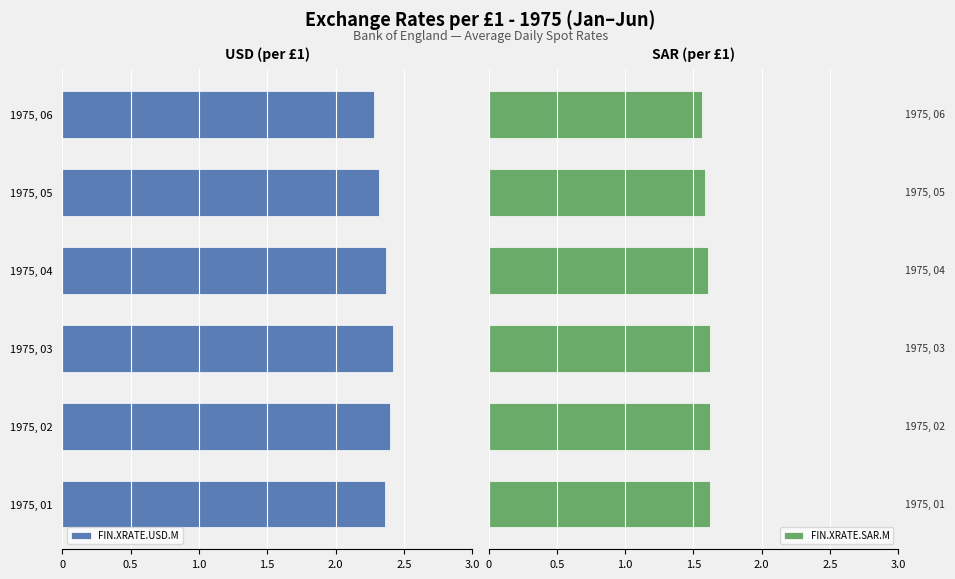

Count the FIN.XRATE.SAR.M values in the range 1 to 2.

6